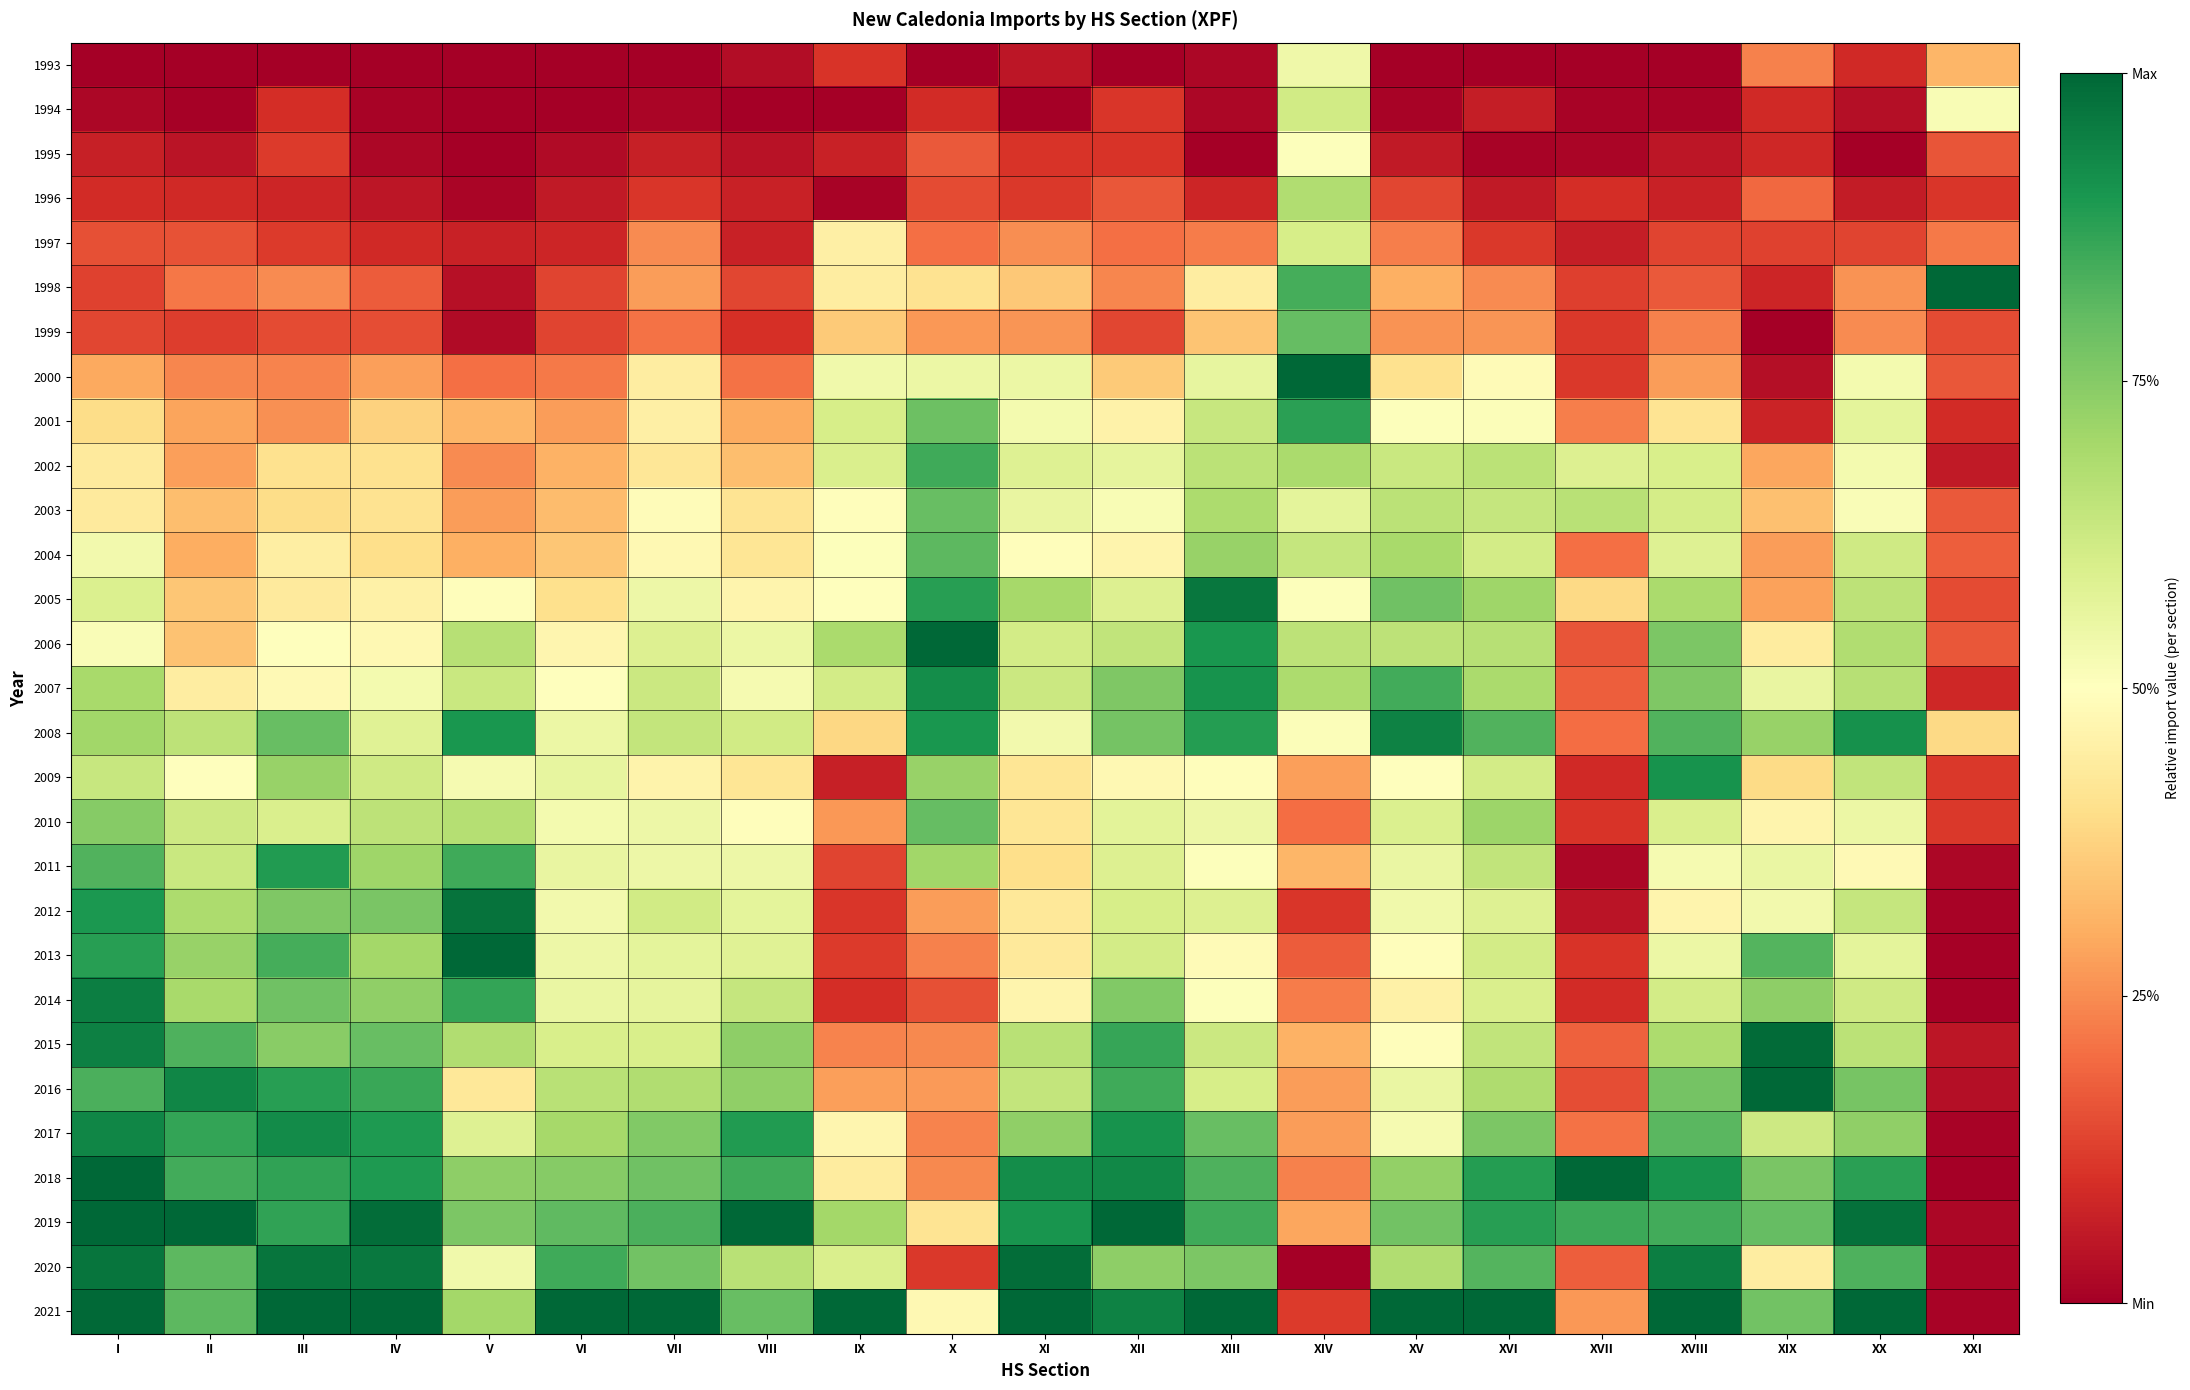

What is the difference between the highest and lowest values at XX?

1.0